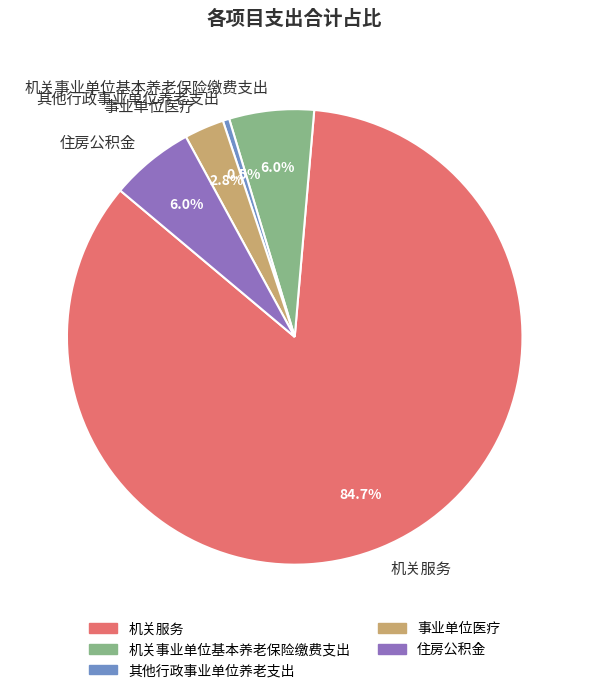

Which category has the smallest portion of the pie?

其他行政事业单位养老支出